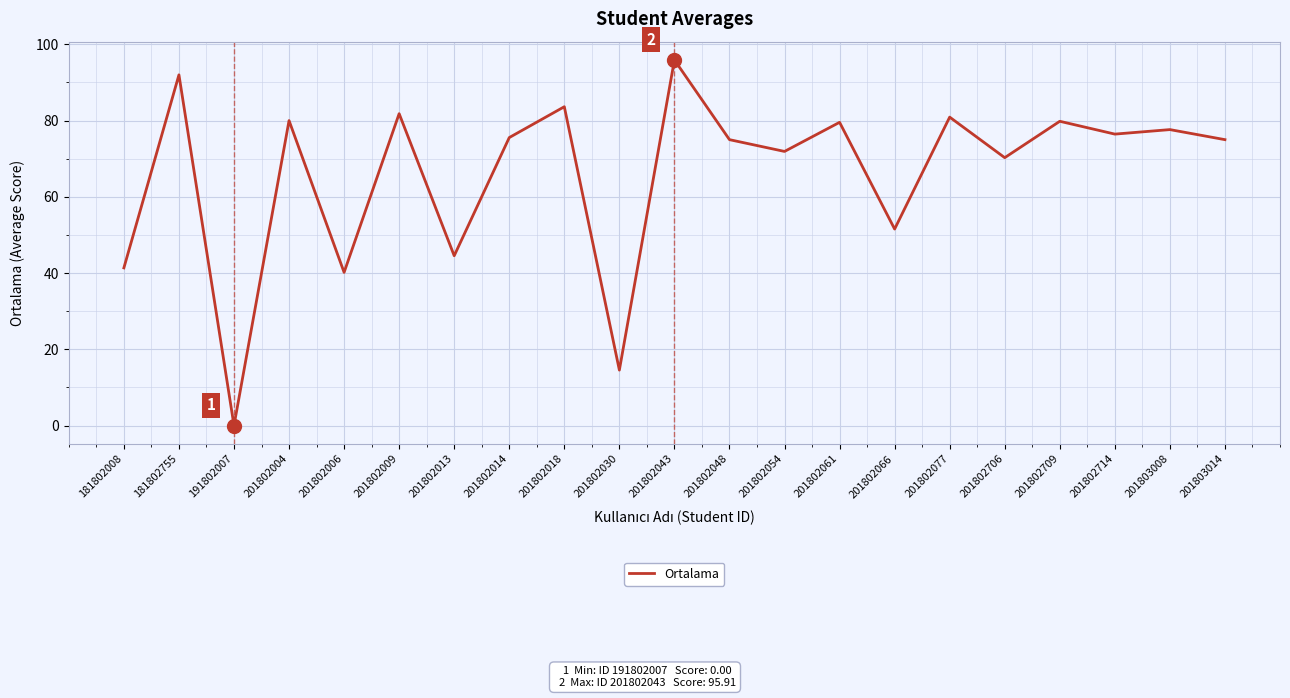

What is the change in value from 201802043 to 201802714?

-19.5